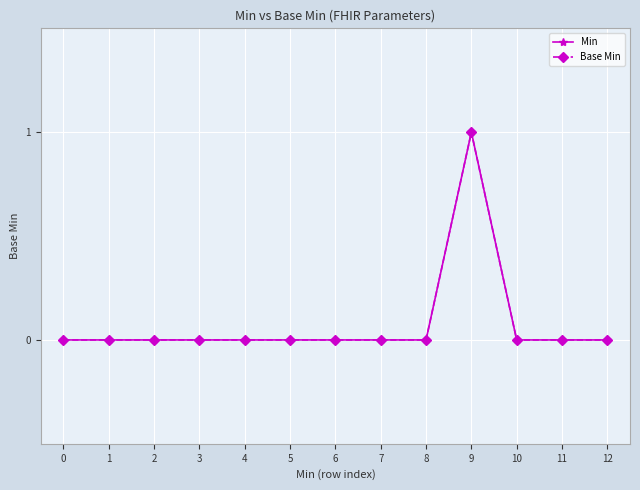

Is this an area chart (filled region under the line)?

No